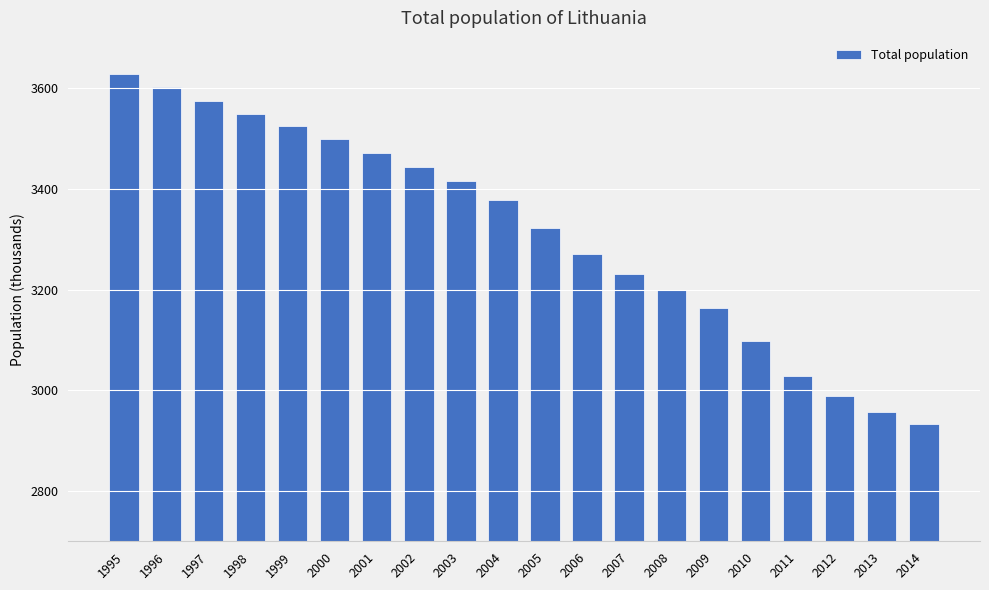

Count the number of values greater than 3377.

10